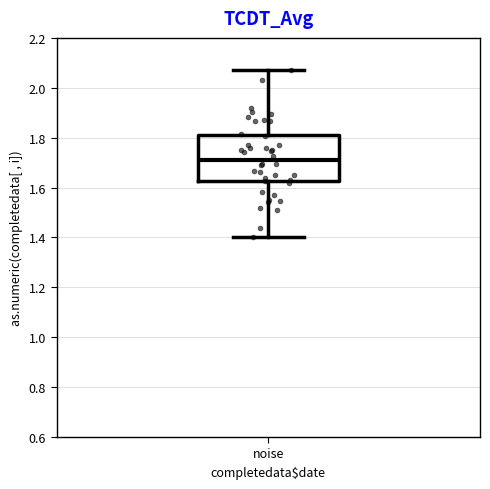

Transcribe this box plot: give where the median line is, the range the box spans, and where the two whiskers end, as read against the y-axis. The values are not printed on the chart, so give them approximately, as read against the axis.

median 1.72, box 1.62 to 1.80, whiskers 1.40 to 2.08